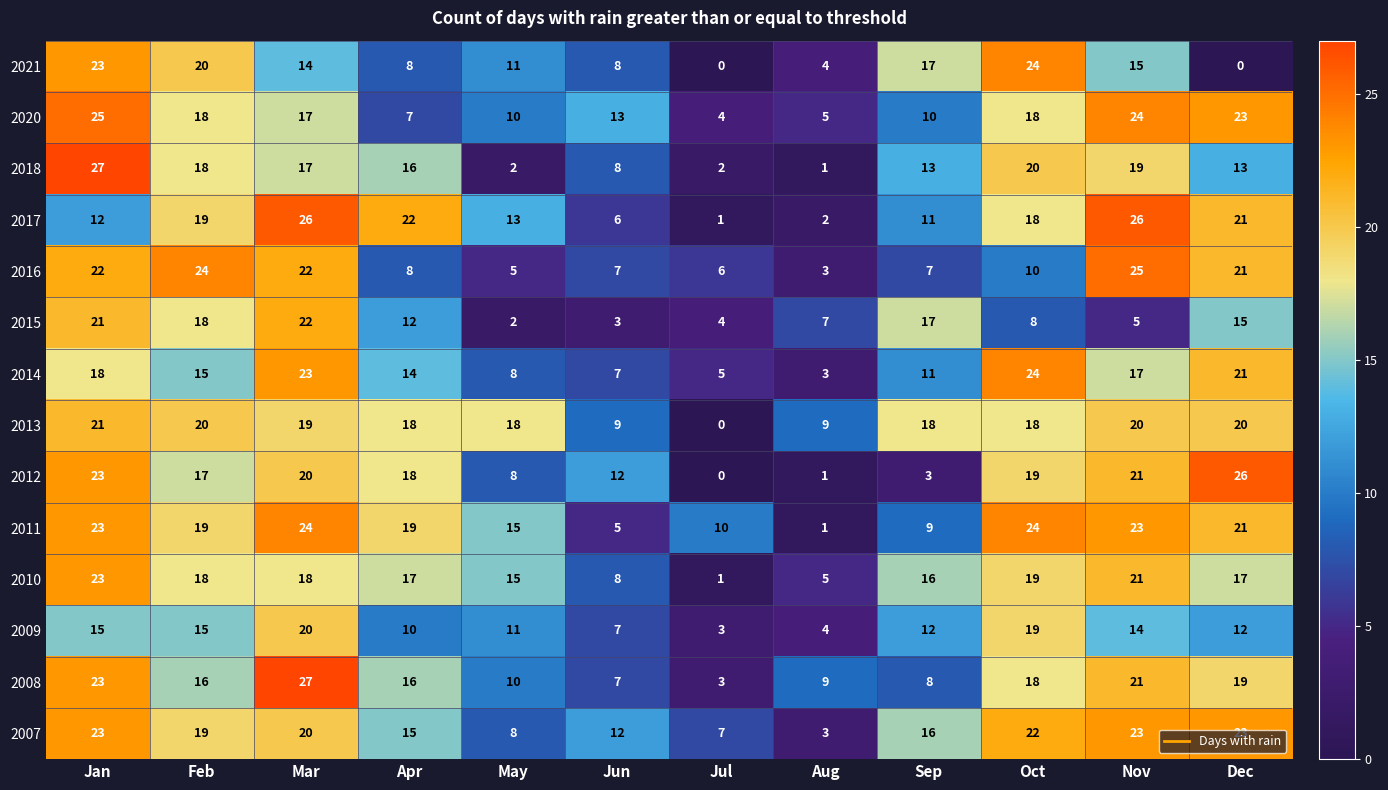

At which category is the sum across all series the highest?

Jan